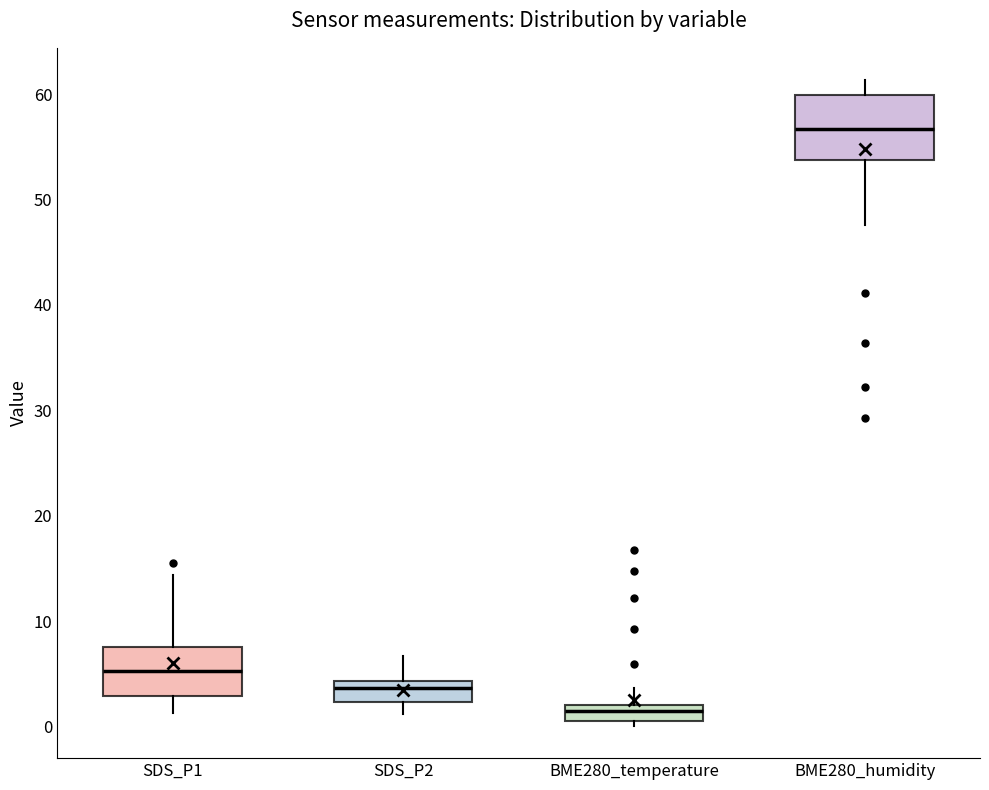

Comparing the boxes themselves (not the whiskers), which one is the tallest?

BME280_humidity